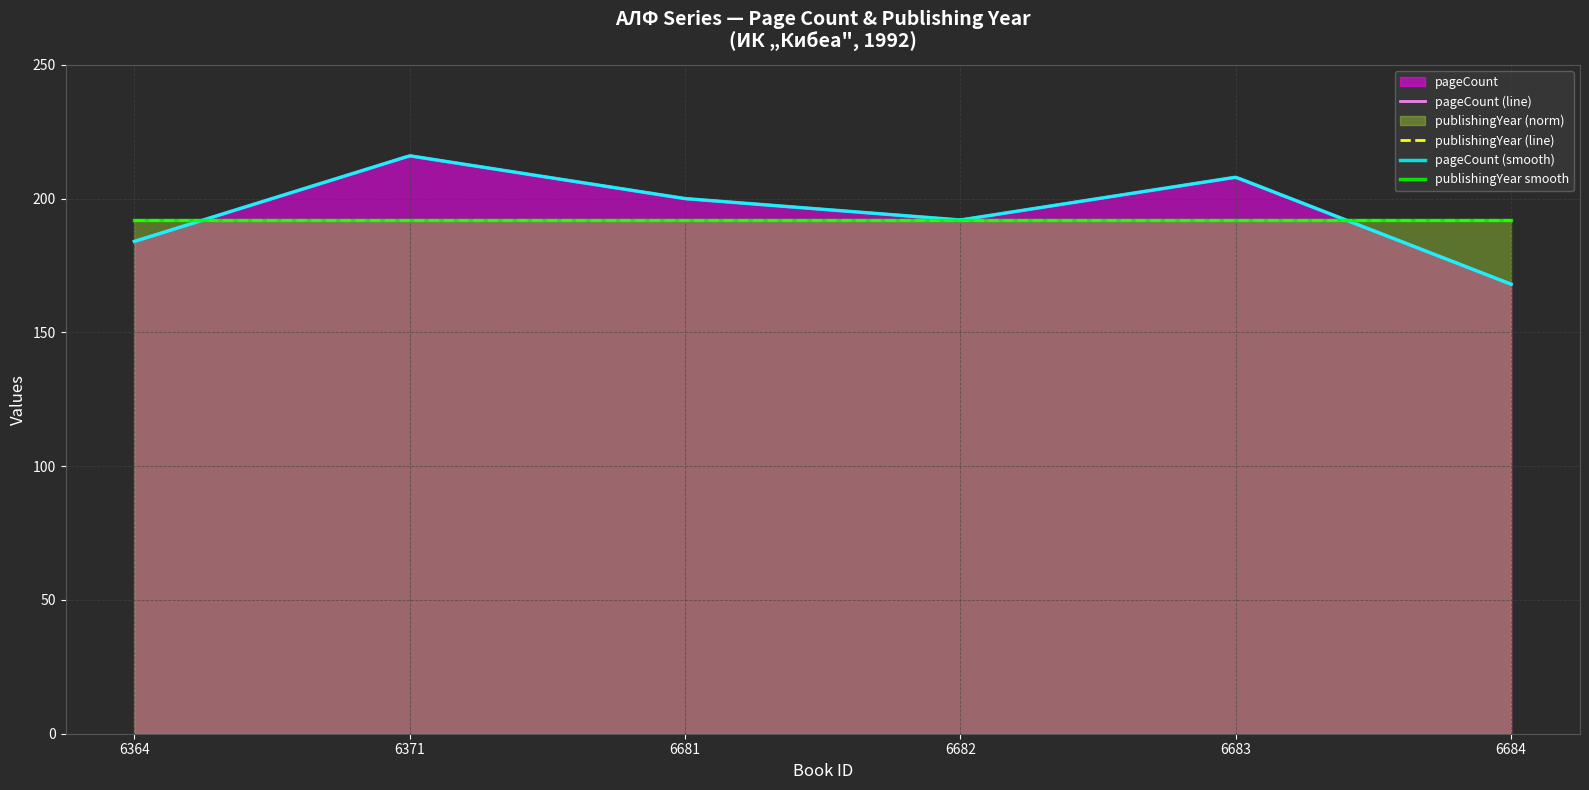

Rank the categories by value from highest to lowest.

6371, 6683, 6681, 6682, 6364, 6684